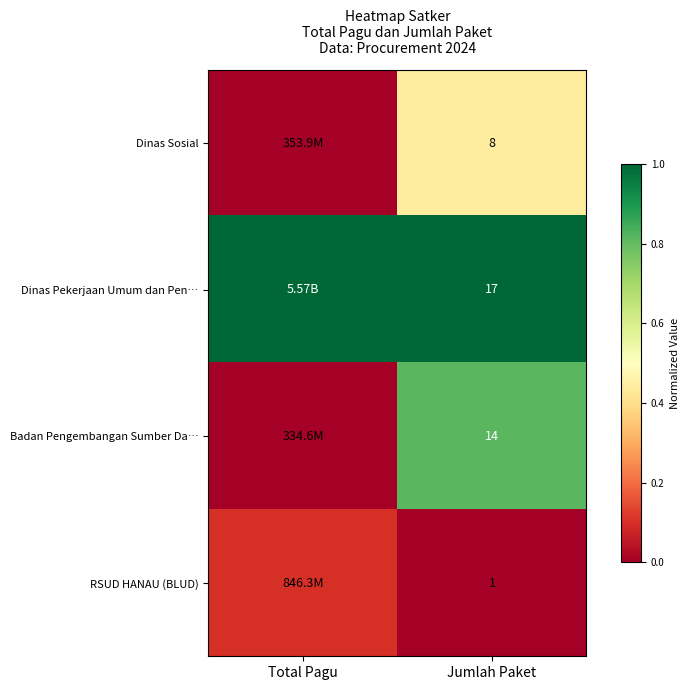

Is it true that RSUD HANAU (BLUD) equals -0.1 at Jumlah Paket?

False